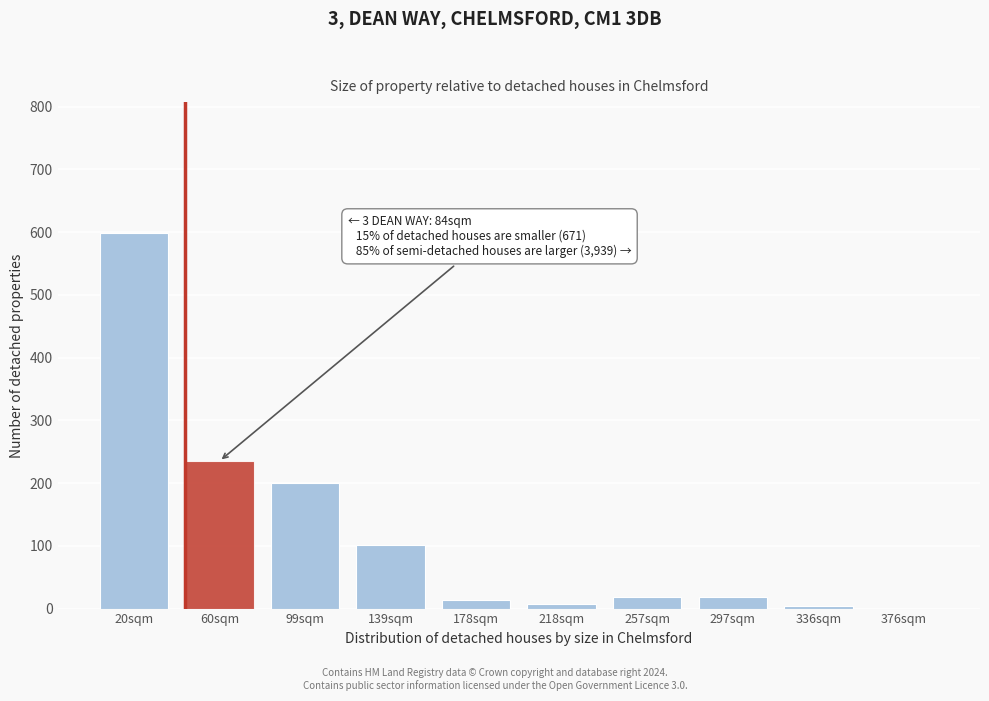

Reading left to right, extract all data points from this chart.

20sqm=598	60sqm=235	99sqm=200	139sqm=101	178sqm=14	218sqm=8	257sqm=18	297sqm=18	336sqm=4	376sqm=0